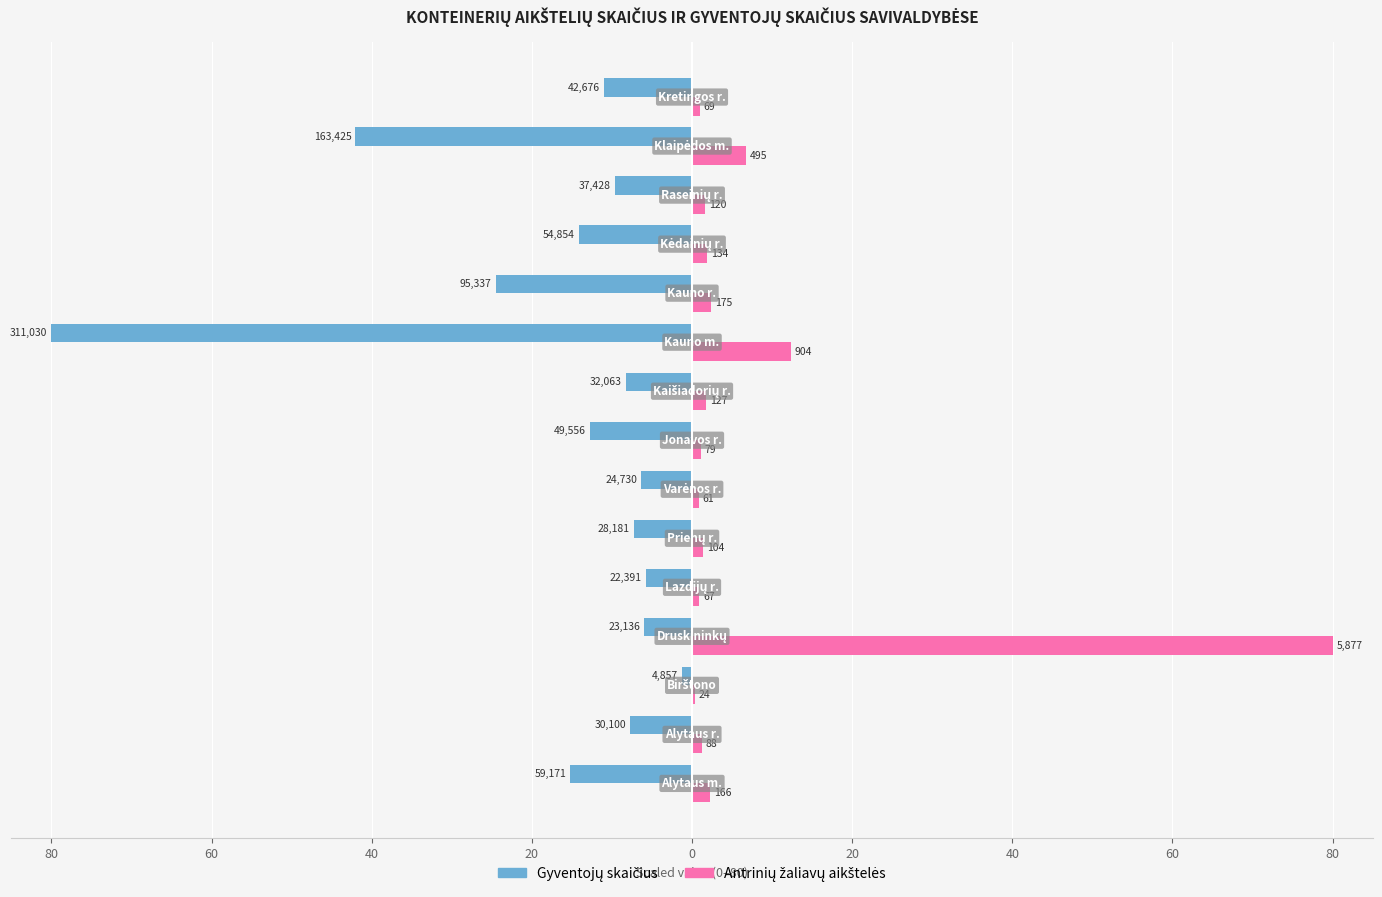

Count the number of categories in the chart.

15